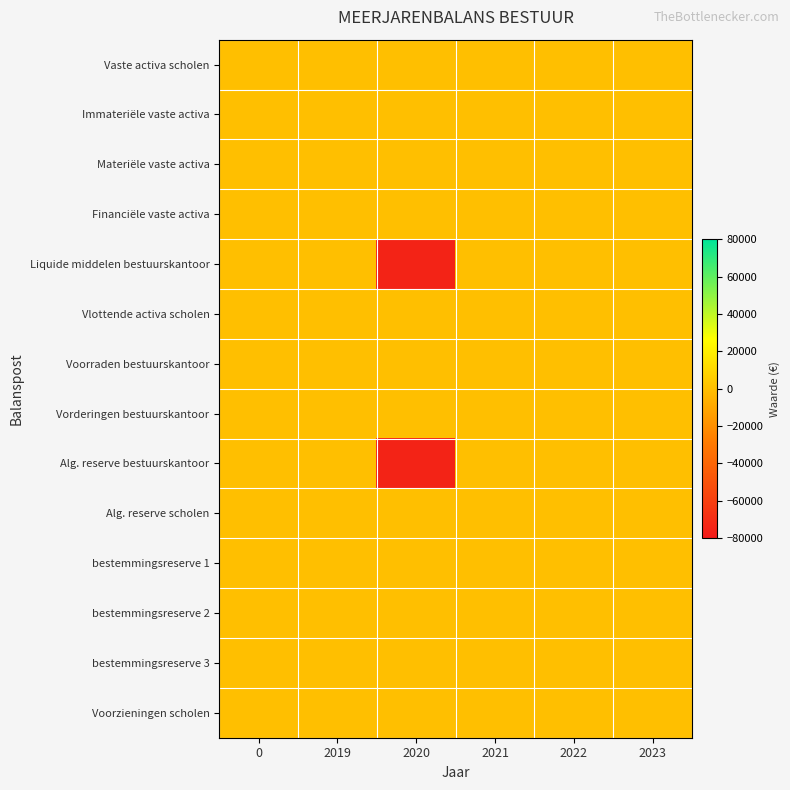

How many distinct data groups are displayed?

14